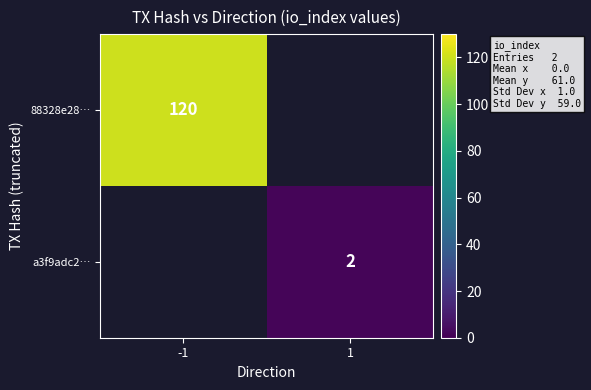

The value of 88328e28… at -1 is 177. True or false?

False